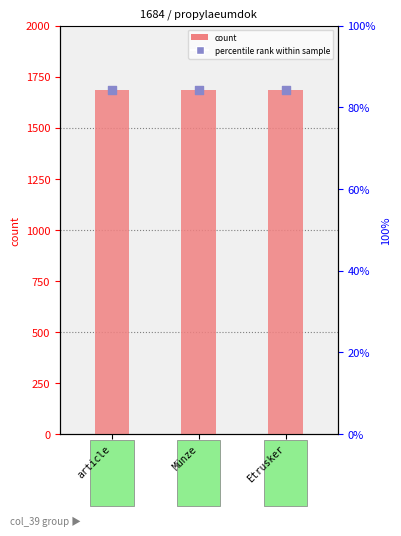

Which series has the largest Y range (max minus min)?

col_0 value